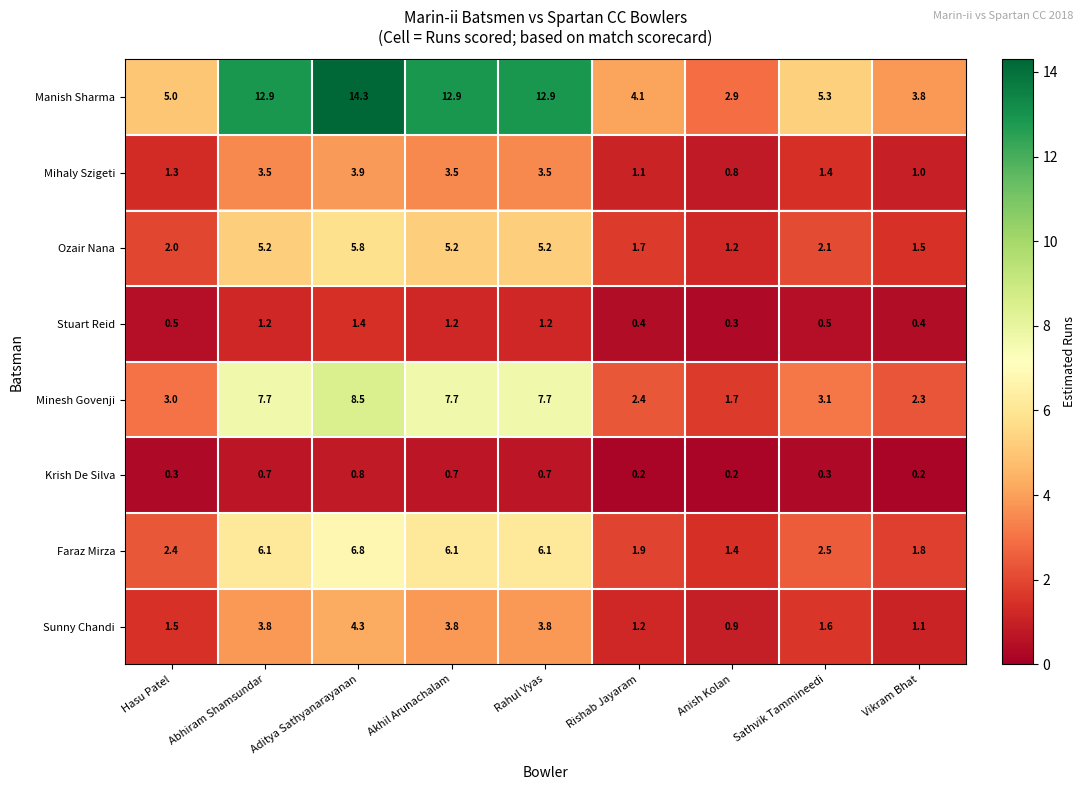

What is the approximate value of Mihaly Szigeti at Abhiram Shamsundar?

3.5